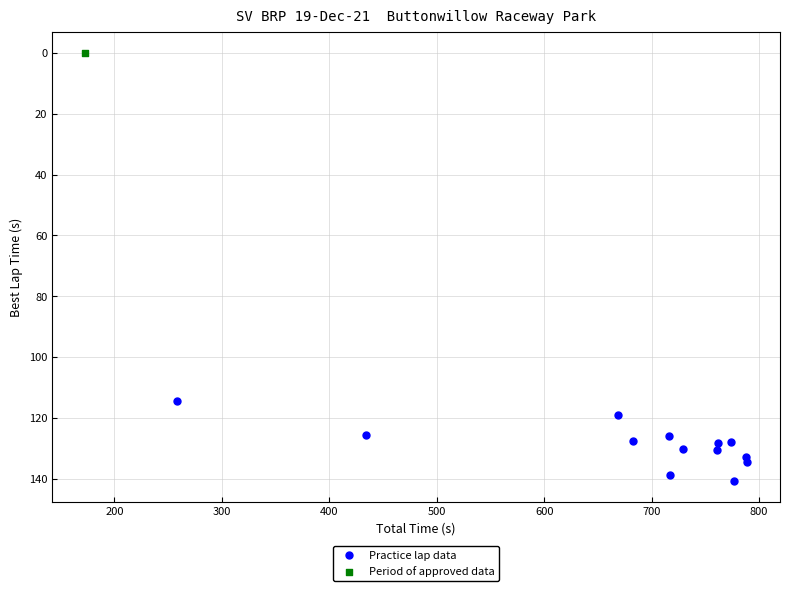

What are all the series names shown in the legend?

Practice lap data, Period of approved data